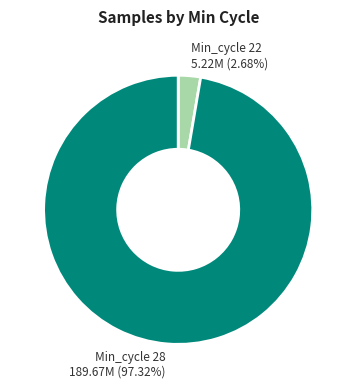

What is the majority slice?

Min_cycle 28